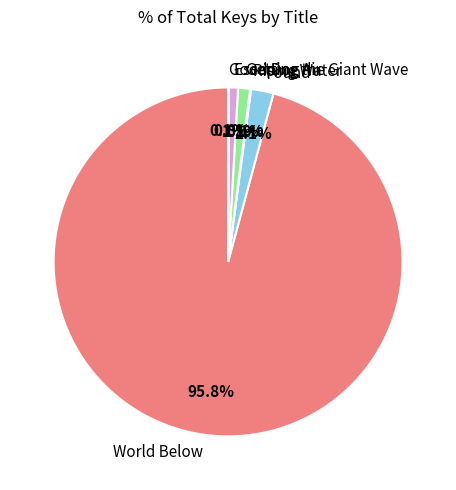

To the nearest percent, what percentage of the pie is World Below?

96%